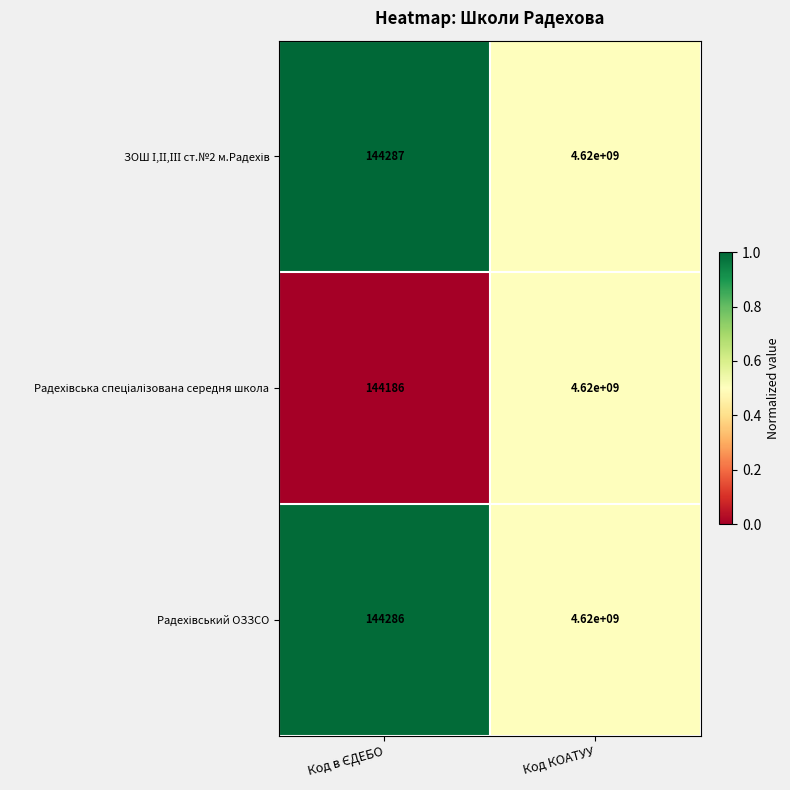

Count the number of categories in the chart.

2